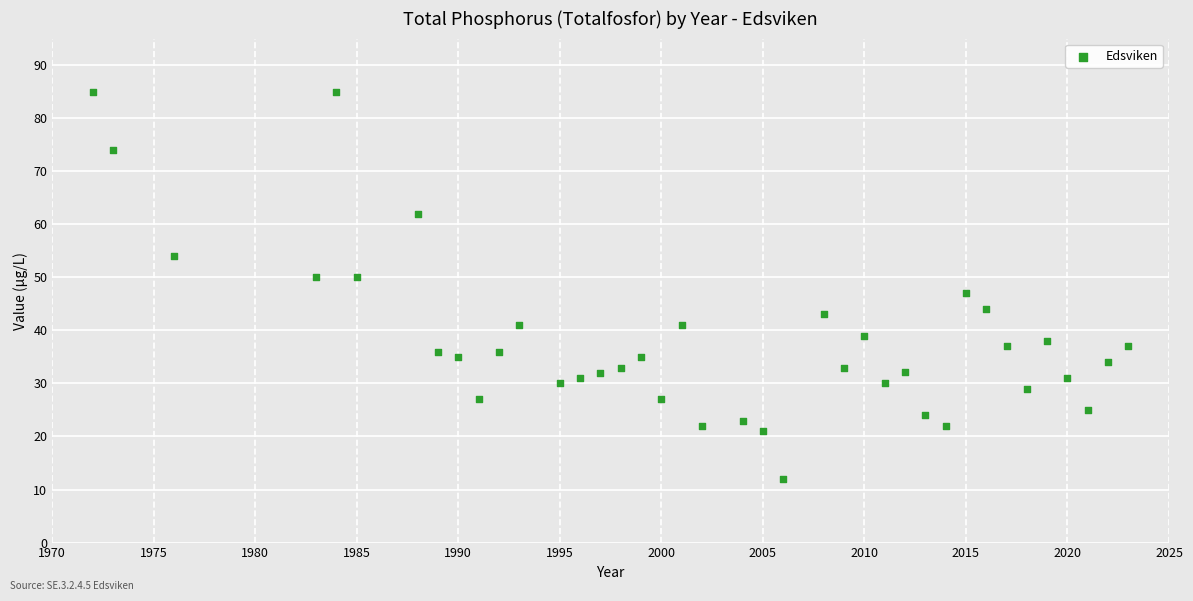

What is the range of Y values (max minus min)?

73.0